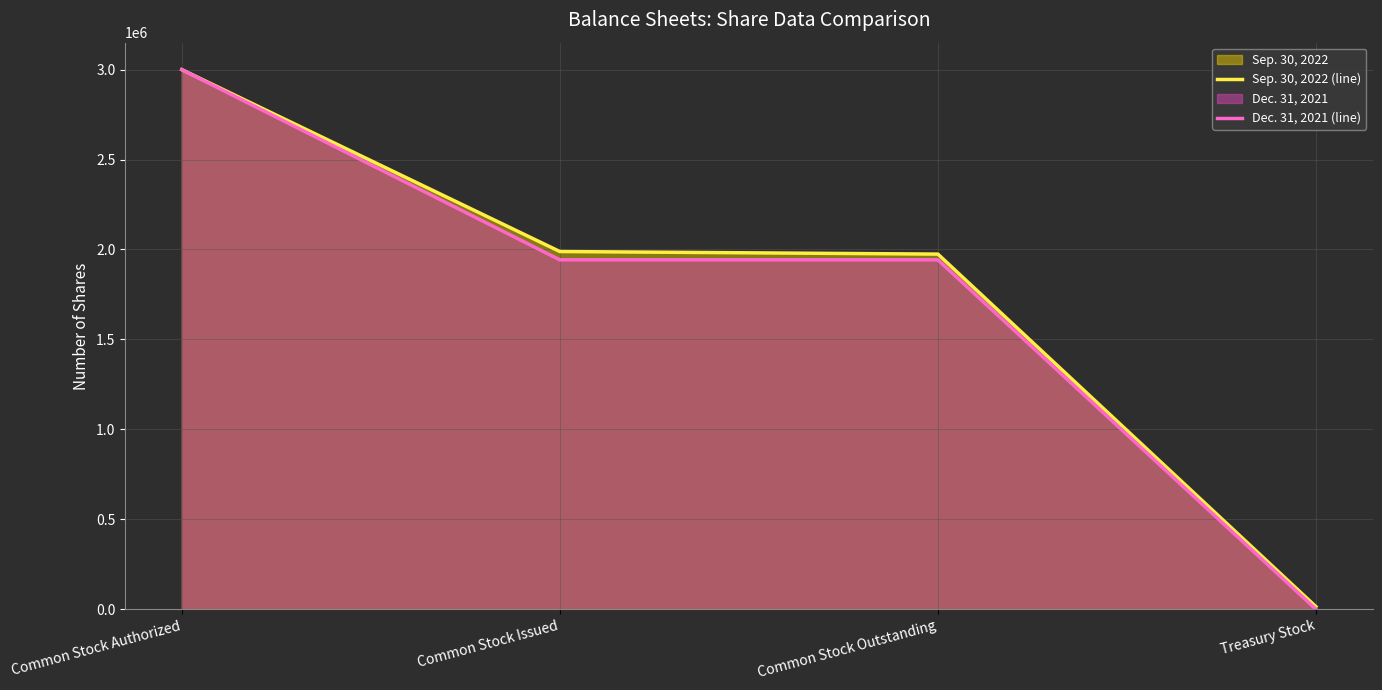

Reading left to right, extract all data points from this chart.

Sep. 30, 2022 (line): Common Stock Authorized=3000000	Common Stock Issued=1988701	Common Stock Outstanding=1974427	Treasury Stock=14274
Dec. 31, 2021 (line): Common Stock Authorized=3000000	Common Stock Issued=1942495	Common Stock Outstanding=1942495	Treasury Stock=0